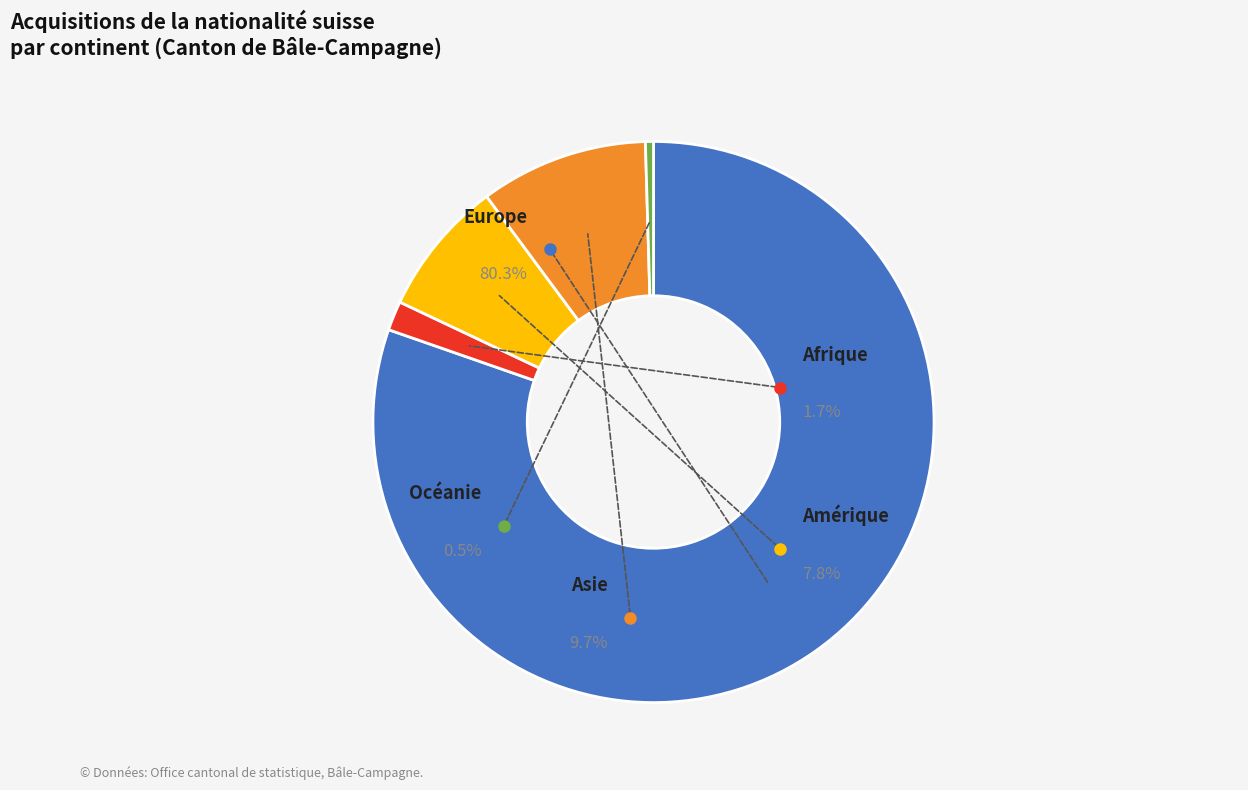

Rank the categories by value from lowest to highest.

Océanie, Afrique, Amérique, Asie, Europe